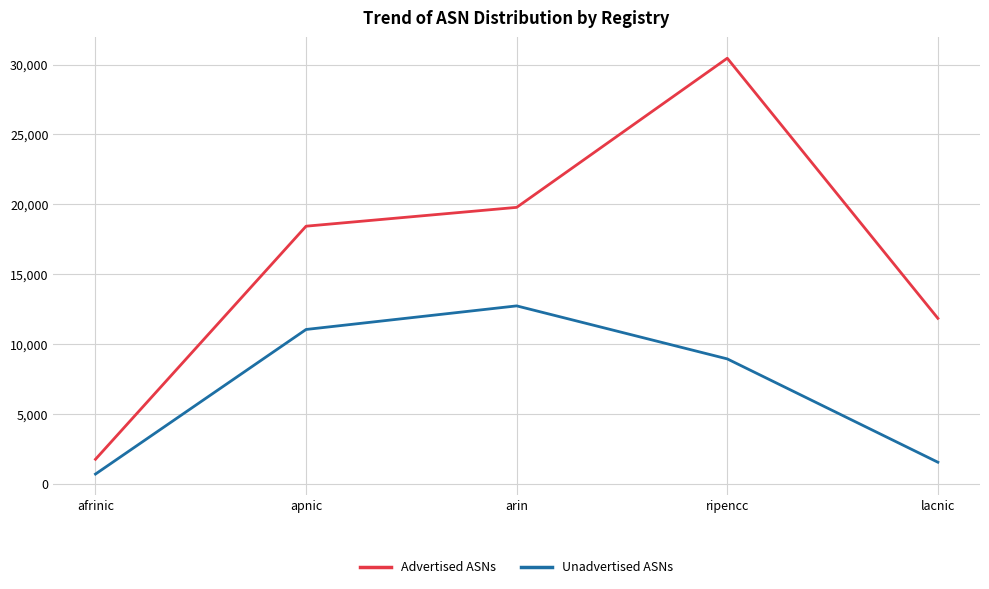

What is the label of the 5th point from the left?

lacnic